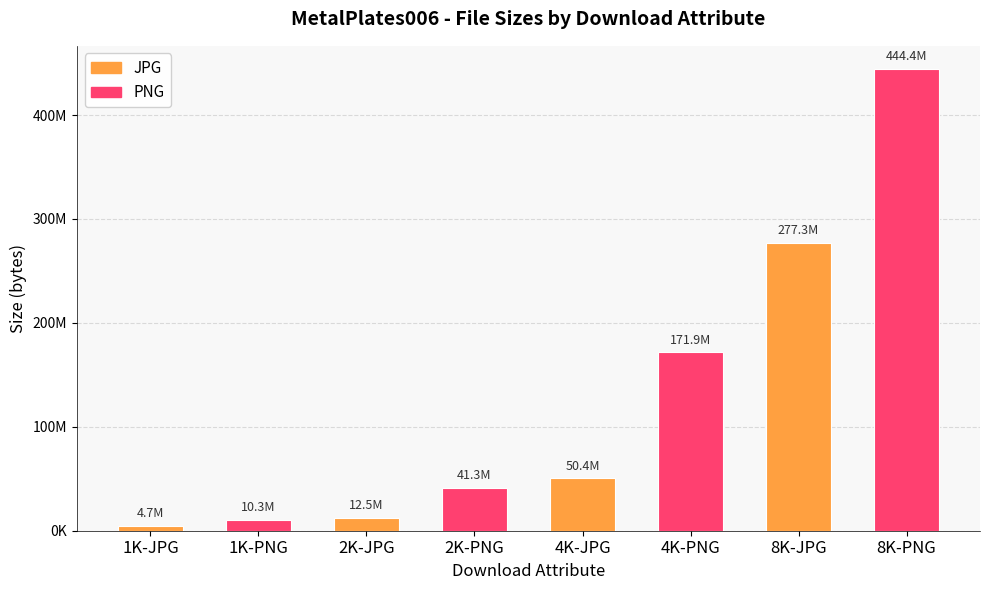

Are the bars horizontal?

No